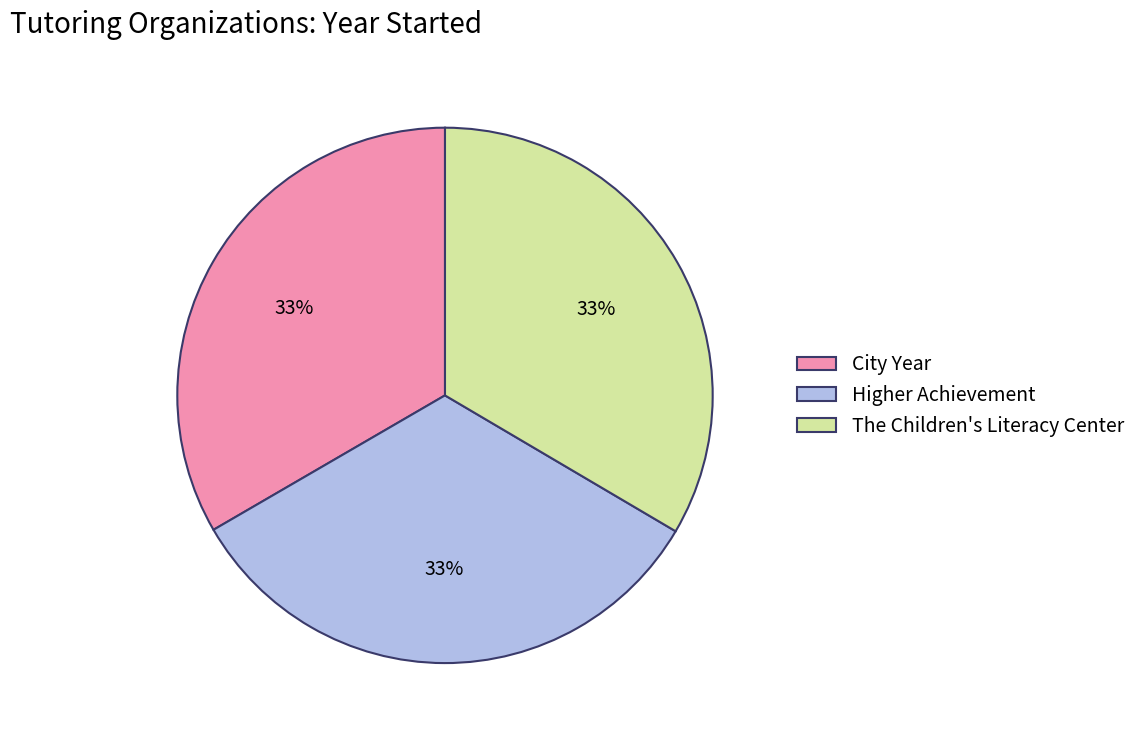

What is the ratio of the value at City Year to the value at Higher Achievement?

1.0